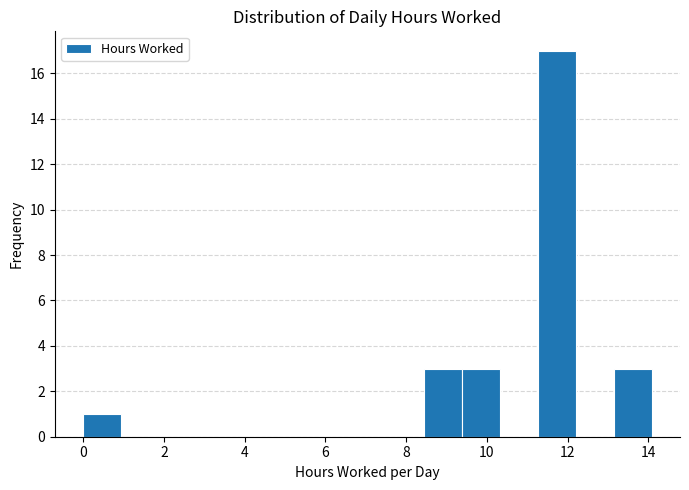

Reading left to right, list every bar in this chart as the range it spans on the x-axis followed by its height. Neither the bar edges nor the heights are printed on the chart, so give them approximately, as read against the axes.

0.0 to 1.0: 1
1.0 to 1.8: 0
1.8 to 2.8: 0
2.8 to 3.8: 0
3.8 to 4.6: 0
4.6 to 5.6: 0
5.6 to 6.6: 0
6.6 to 7.6: 0
7.6 to 8.4: 0
8.4 to 9.4: 3
9.4 to 10.4: 3
10.4 to 11.2: 0
11.2 to 12.2: 17
12.2 to 13.2: 0
13.2 to 14.0: 3